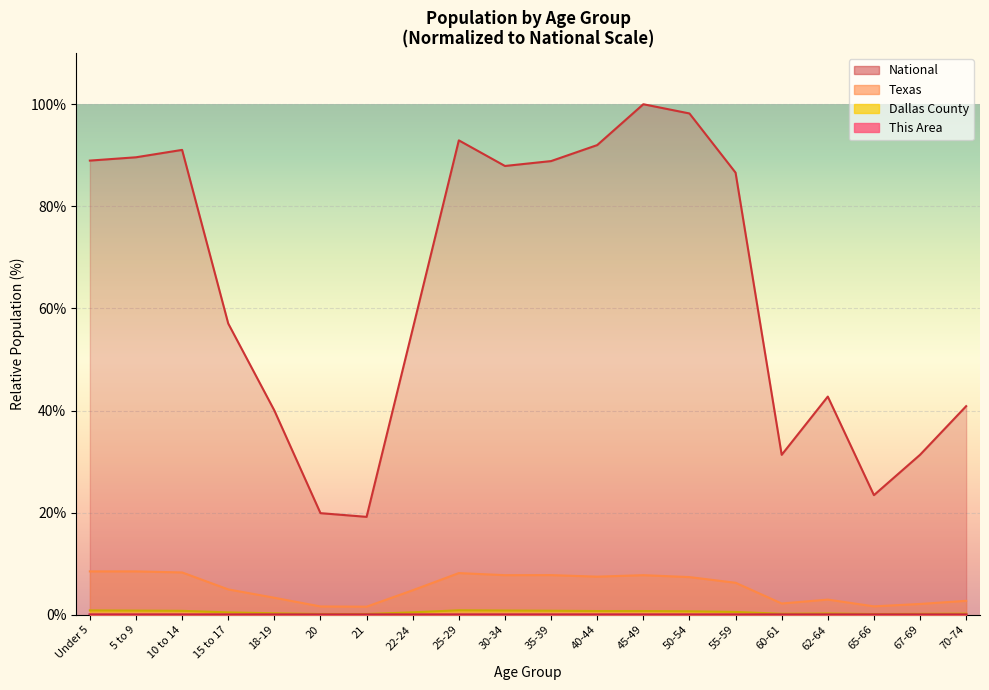

True or false: National has more than 2 points higher than both neighbors.

True